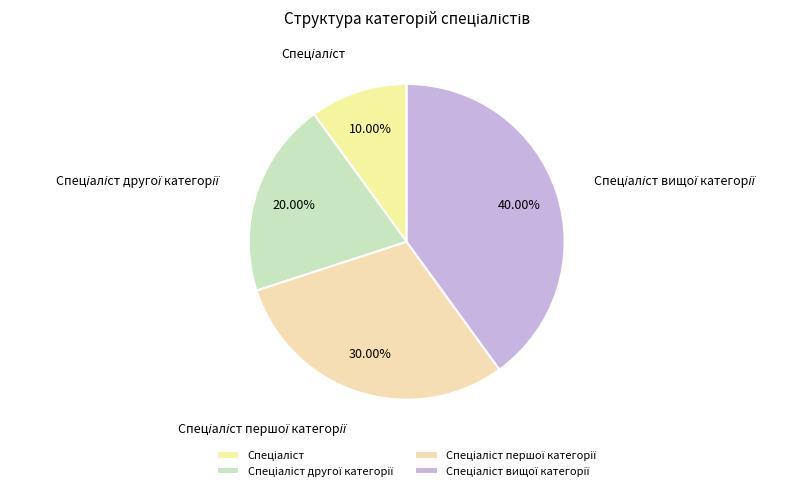

Is there any slice that represents more than half of the pie?

No